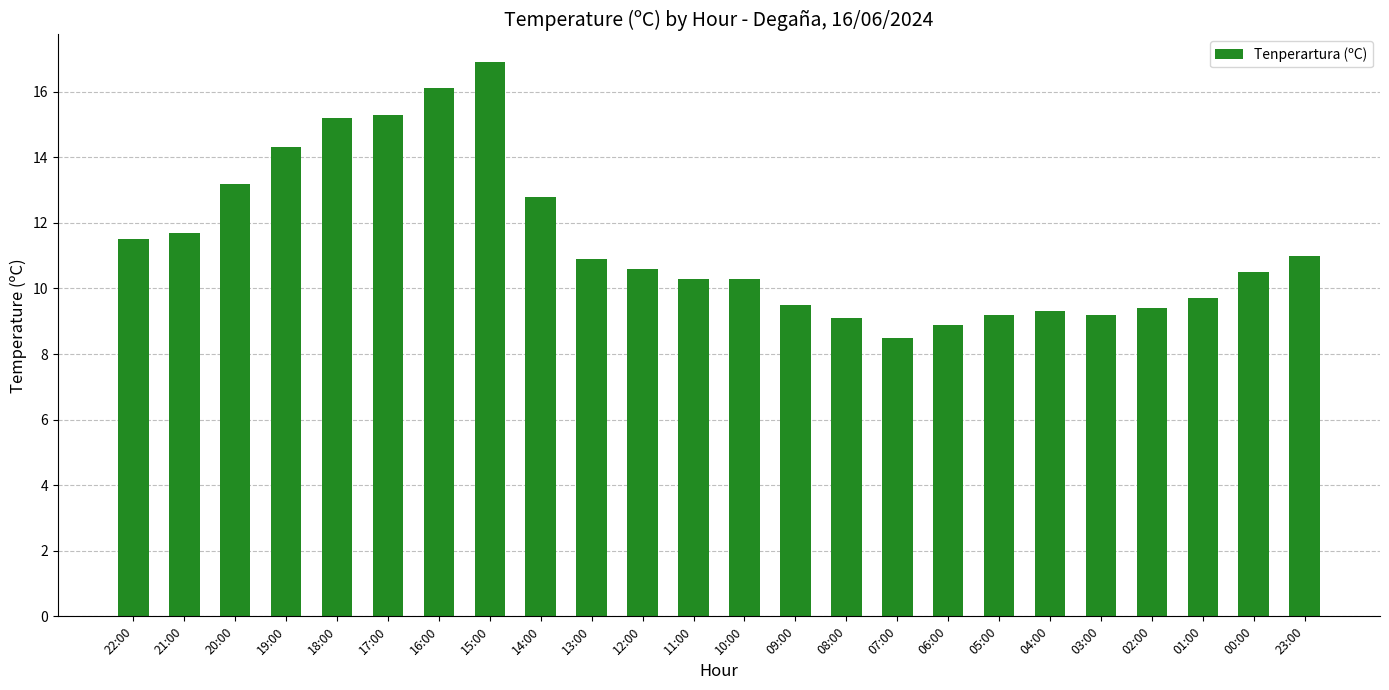

Are the bars grouped side by side (vs. stacked)?

No